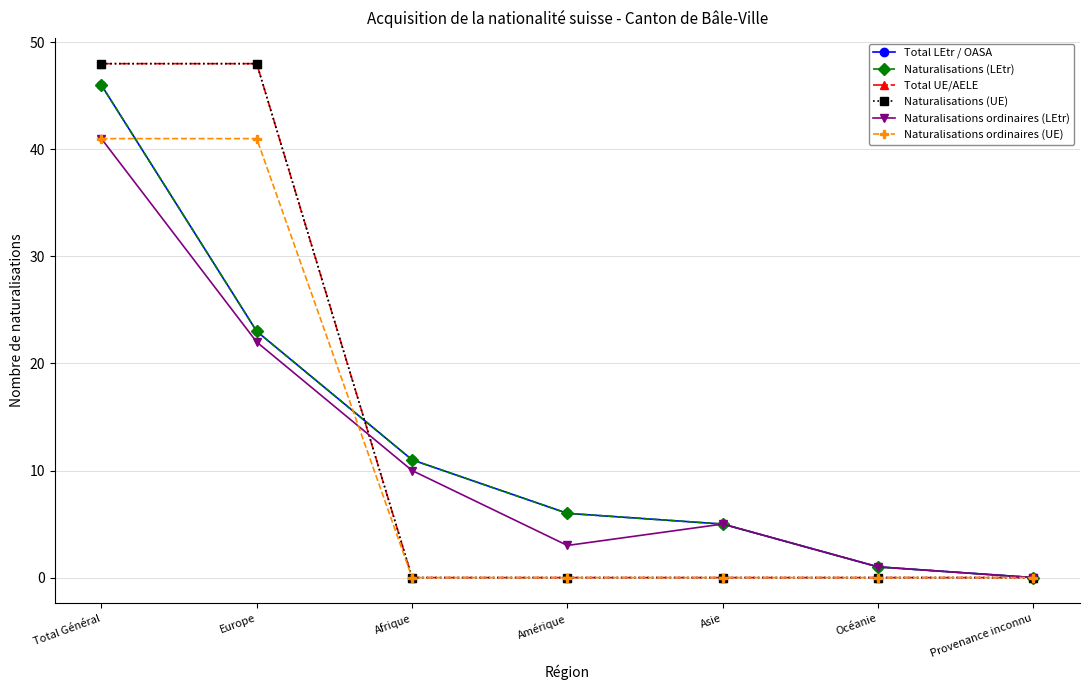

Reading right to left, list all the values displayed in this chart.

Total LEtr / OASA: 0	1	5	6	11	23	46
Naturalisations (LEtr): 0	1	5	6	11	23	46
Total UE/AELE: 0	0	0	0	0	48	48
Naturalisations (UE): 0	0	0	0	0	48	48
Naturalisations ordinaires (LEtr): 0	1	5	3	10	22	41
Naturalisations ordinaires (UE): 0	0	0	0	0	41	41